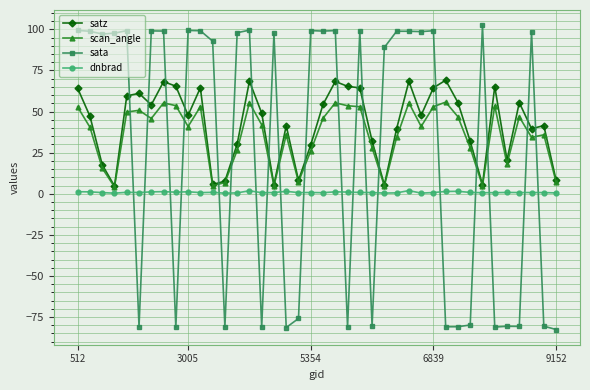

What is the minimum value shown in the chart?

-82.6